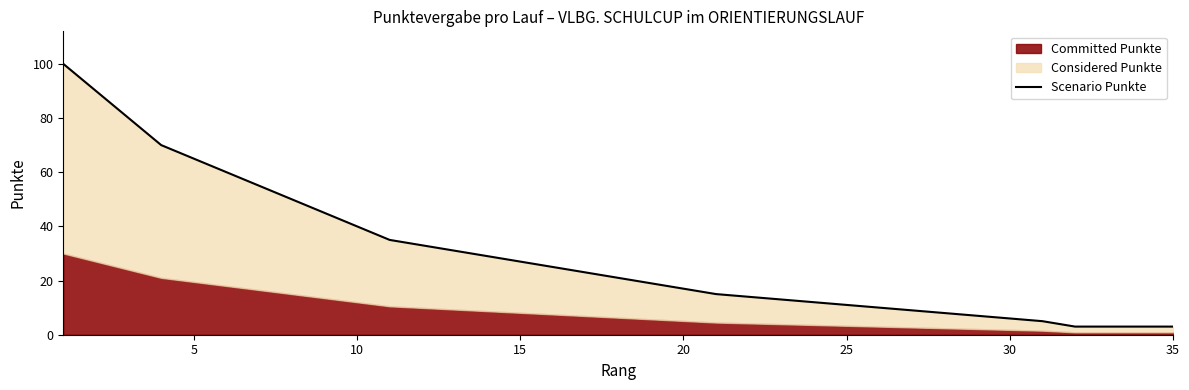

What is the ratio of the value at 9 to the value at 25?

4.0